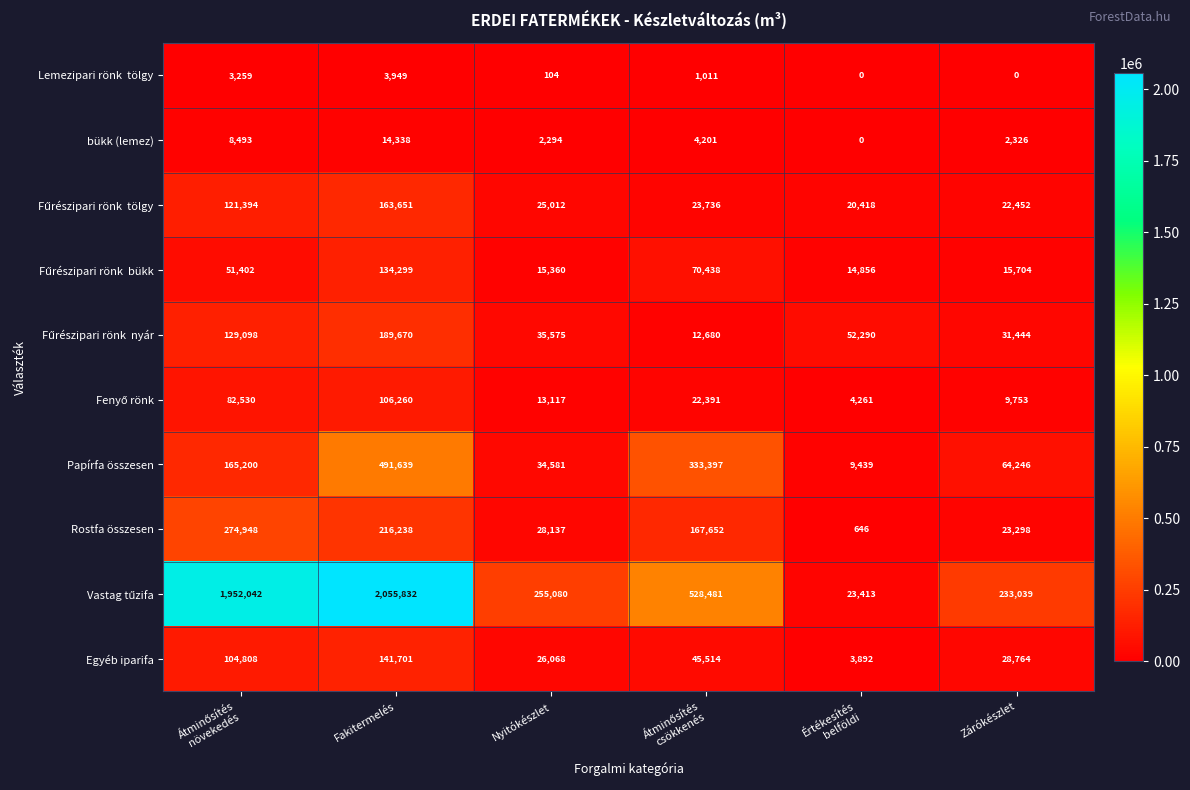

What is the difference between the maximum and second lowest values in the Papírfa összesen series?

457058